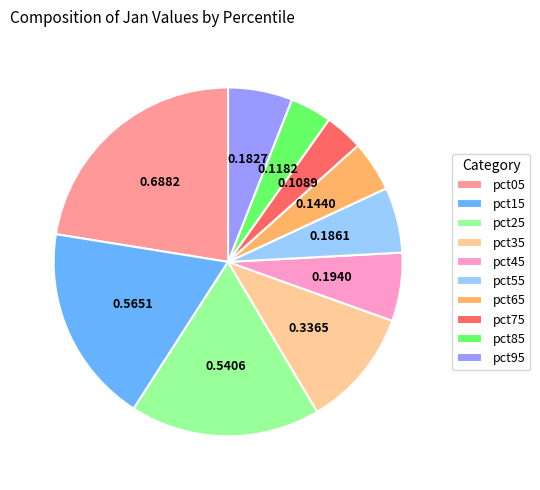

Between pct85 and pct35, which is larger?

pct35